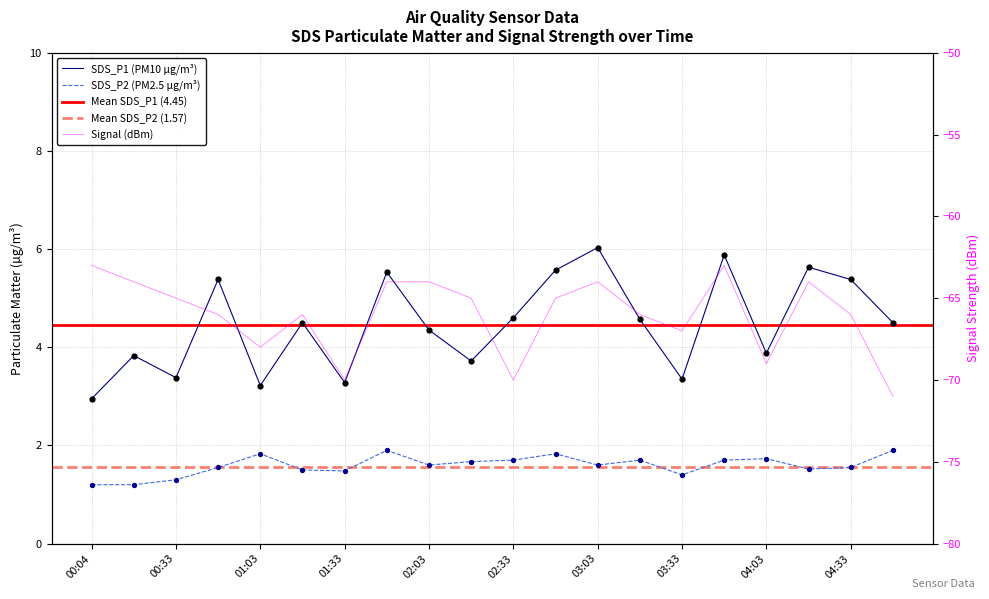

At which category is the sum across all series the highest?

03:48